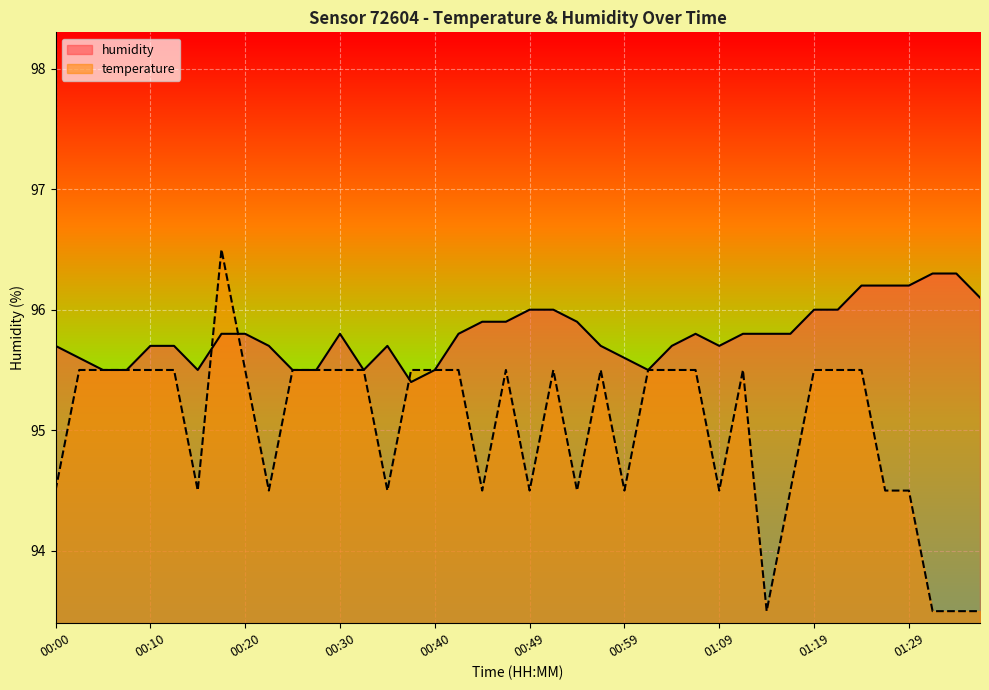

Which series has the widest spread of values?

temperature